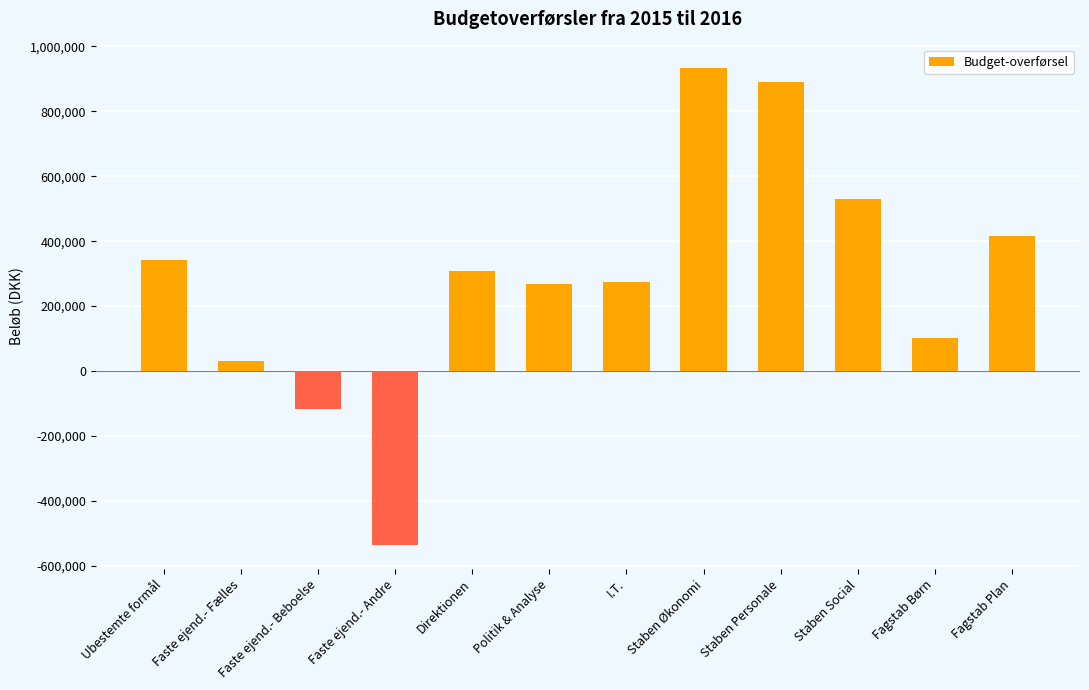

Approximately how many times larger is the value at Staben Økonomi compared to Politik & Analyse?

3.5